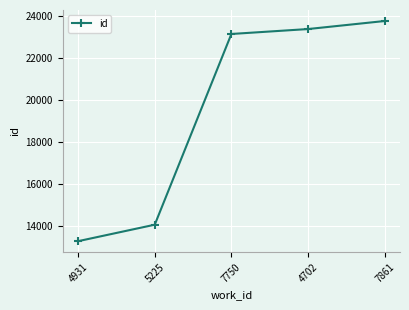

What is the difference between the values at 7750 and 7861?

618